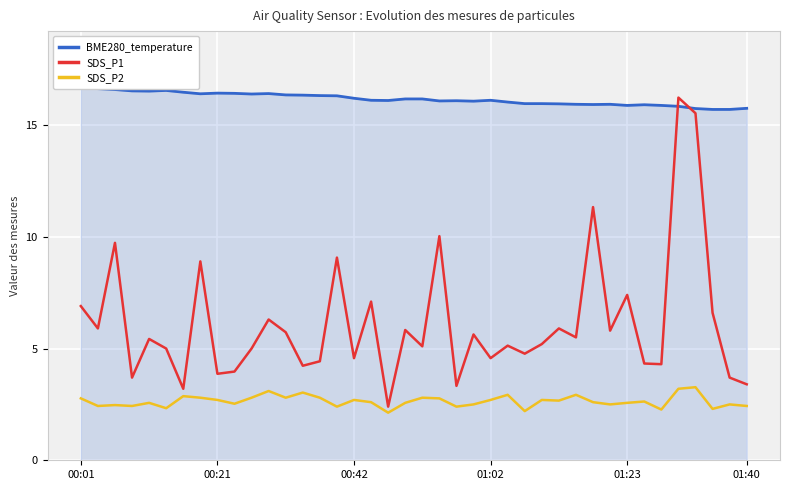

At which label does SDS_P1 first exceed 5?

00:01